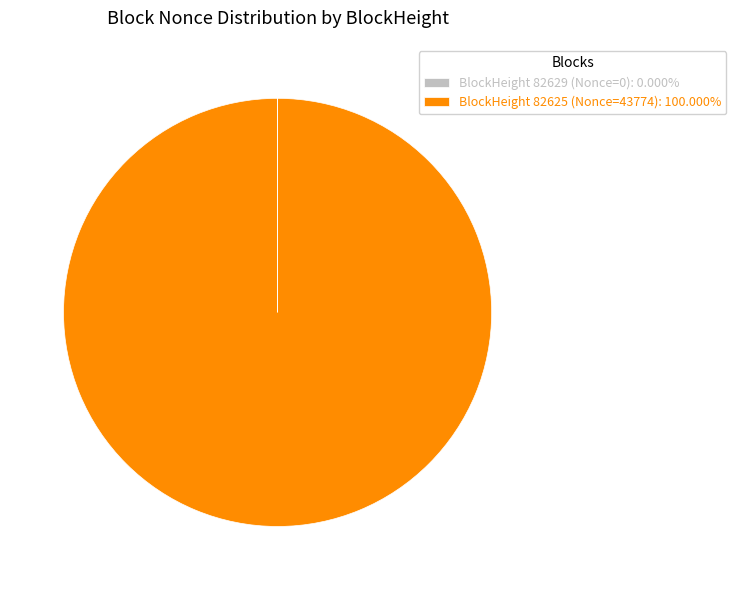

Does any single category account for the majority?

Yes